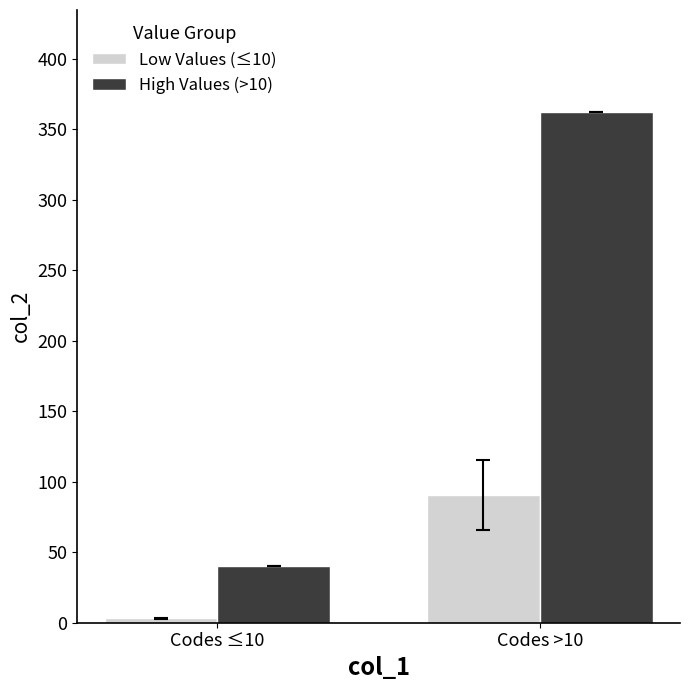

At how many categories does at least one series exceed 59?

1